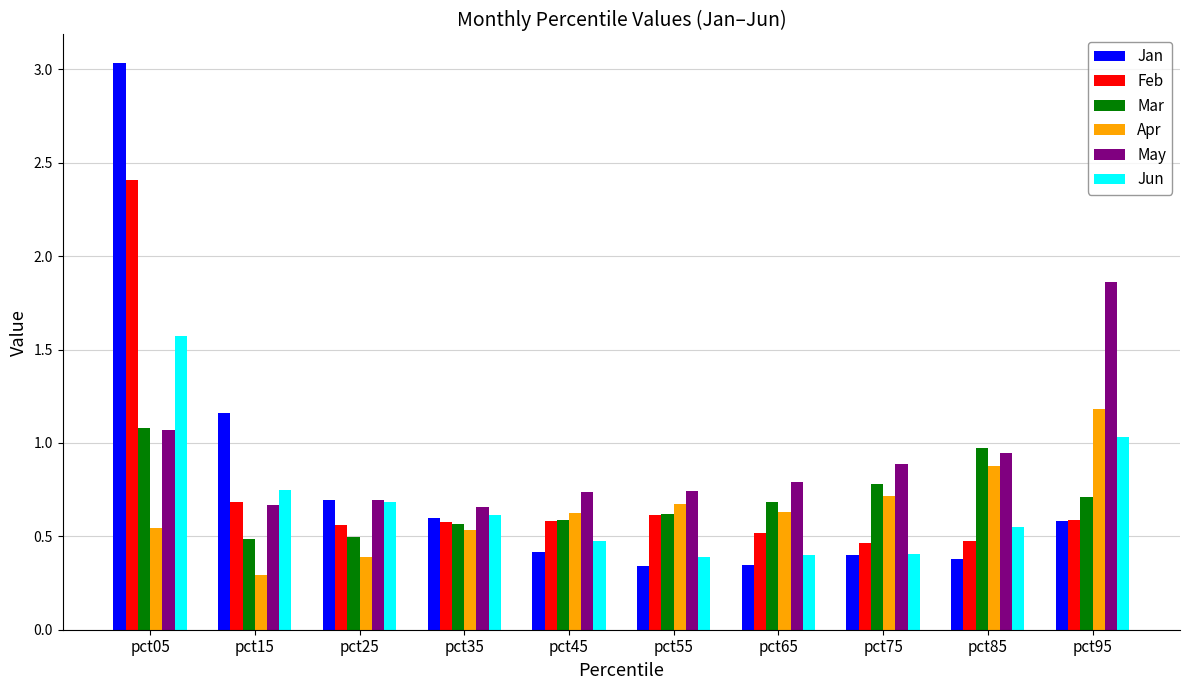

How many groups of bars are there?

10